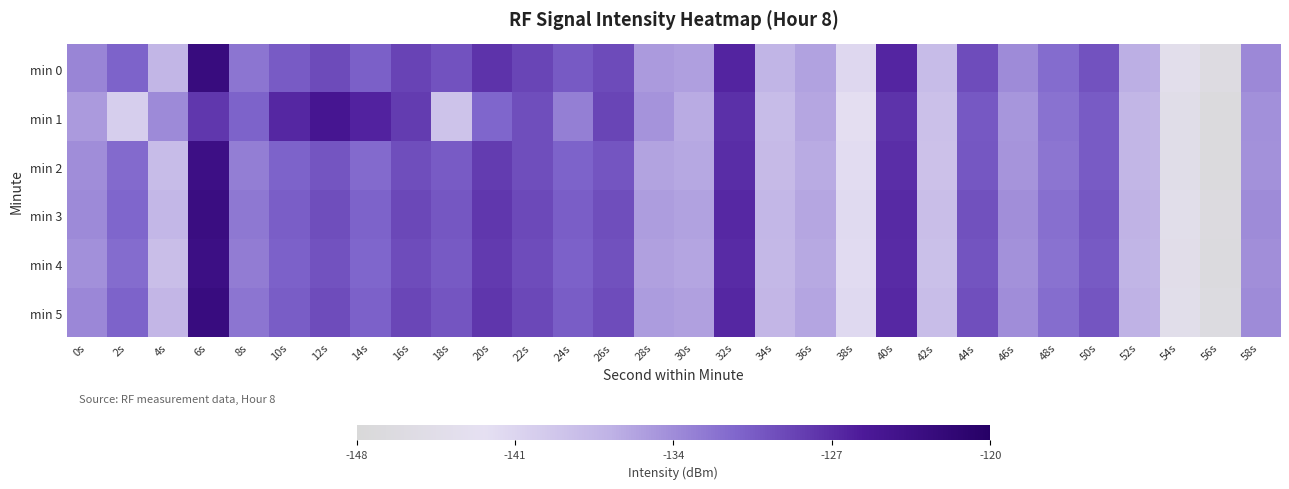

Between 24s and 10s, which is larger?

24s